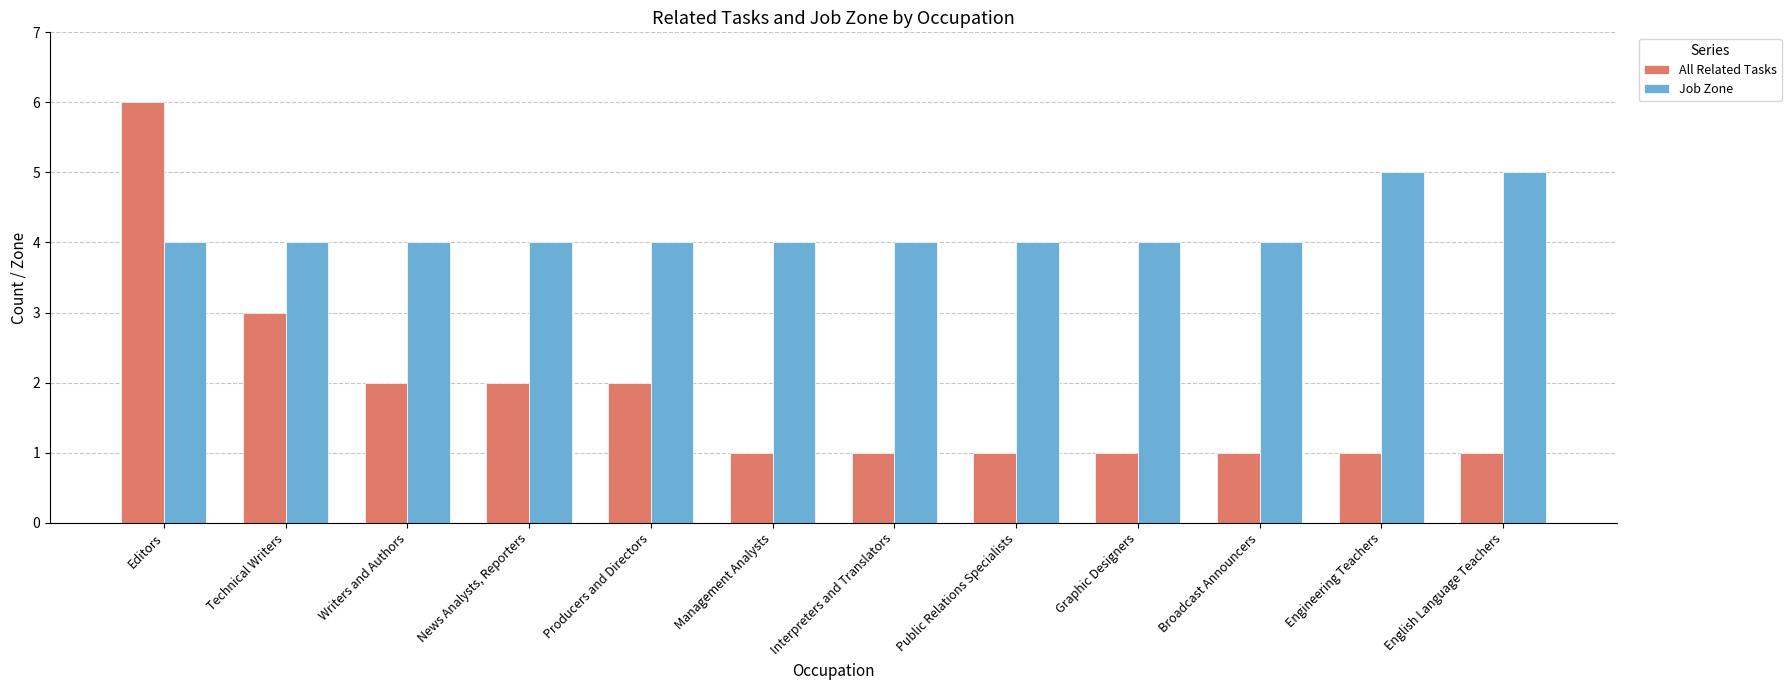

The value of Job Zone at Graphic Designers is 4. True or false?

True